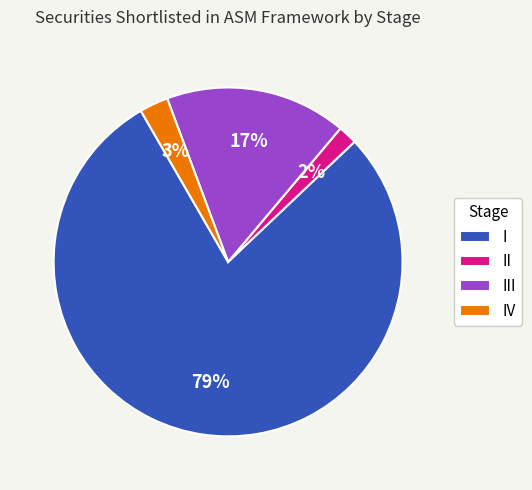

How many segments does this pie chart have?

4